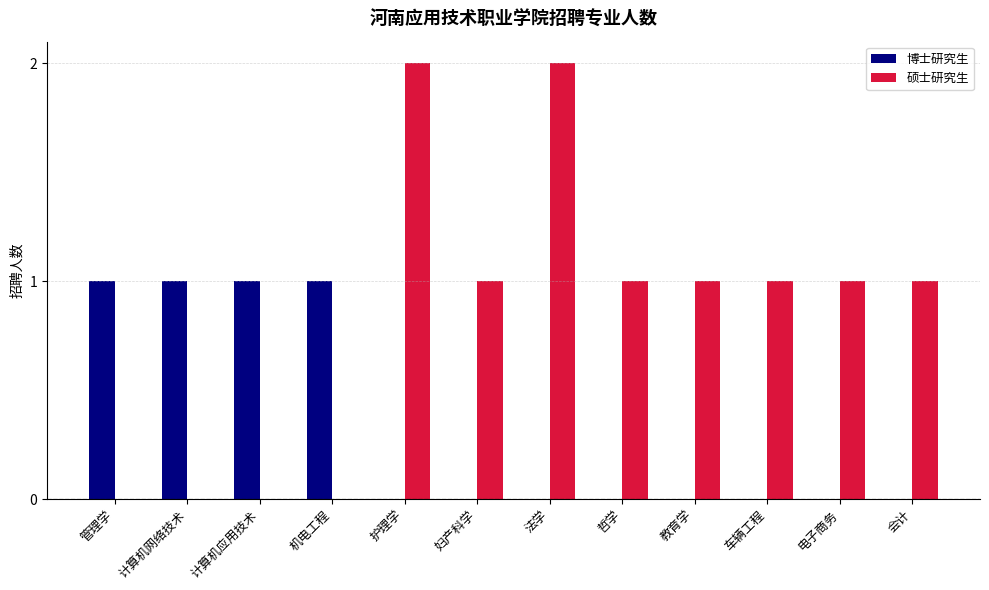

How many groups of bars are there?

12